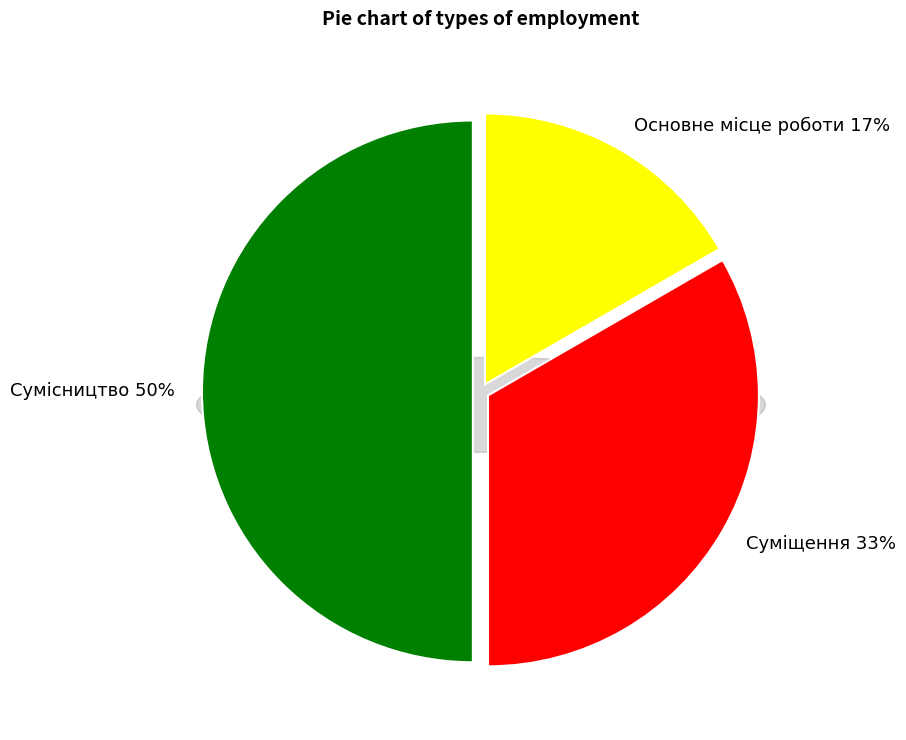

Rank the categories by value from highest to lowest.

Сумісництво, Суміщення, Основне місце роботи